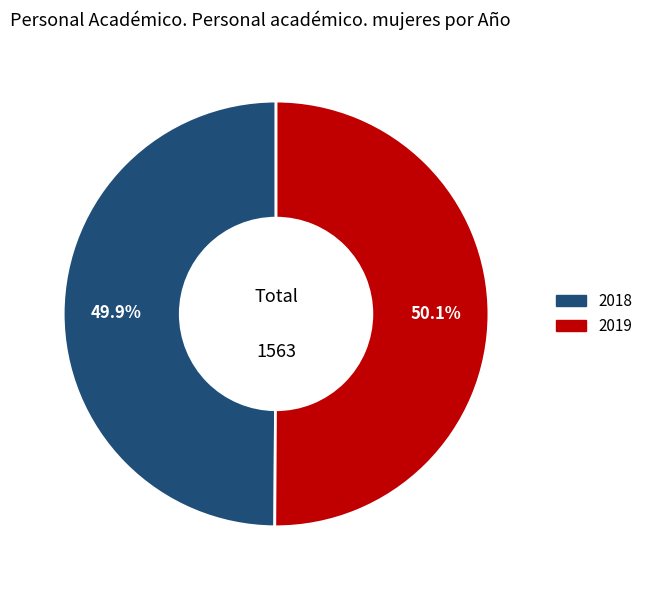

Is there any slice that represents more than half of the pie?

Yes